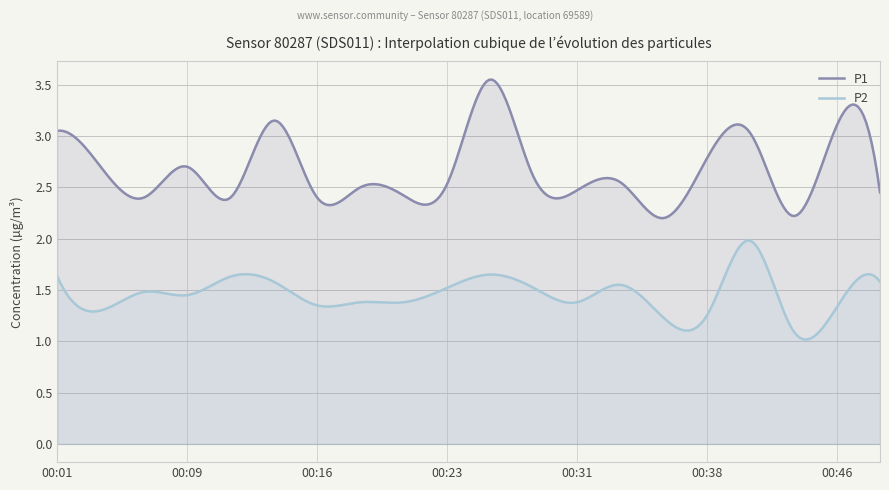

The P1 series shows 3.5 at 00:43. True or false?

False